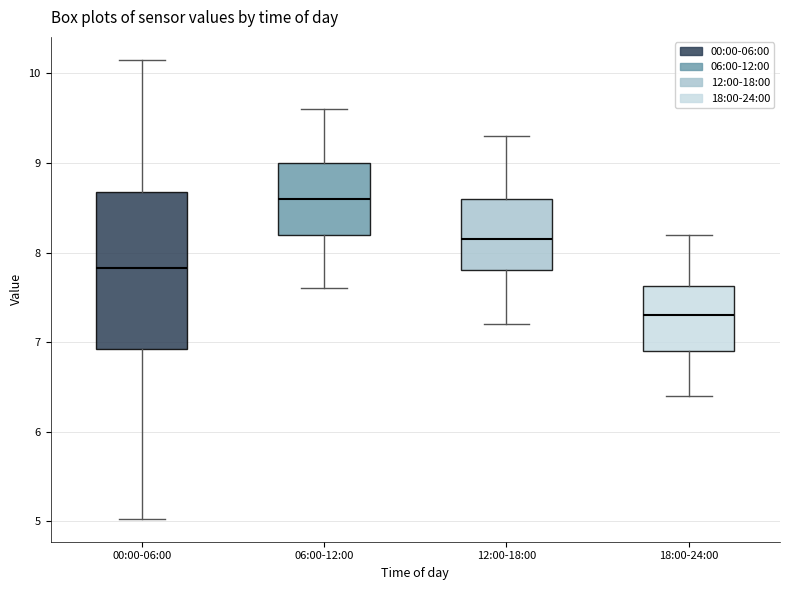

Reading left to right, transcribe this box plot: for each box, give where its median line is, the range the box spans, and where its two whiskers end, as read against the y-axis. The values are not printed on the chart, so give them approximately, as read against the axis.

00:00-06:00: median 7.8, box 6.9 to 8.7, whiskers 5.0 to 10.2
06:00-12:00: median 8.6, box 8.2 to 9.0, whiskers 7.6 to 9.6
12:00-18:00: median 8.2, box 7.8 to 8.6, whiskers 7.2 to 9.3
18:00-24:00: median 7.3, box 6.9 to 7.6, whiskers 6.4 to 8.2